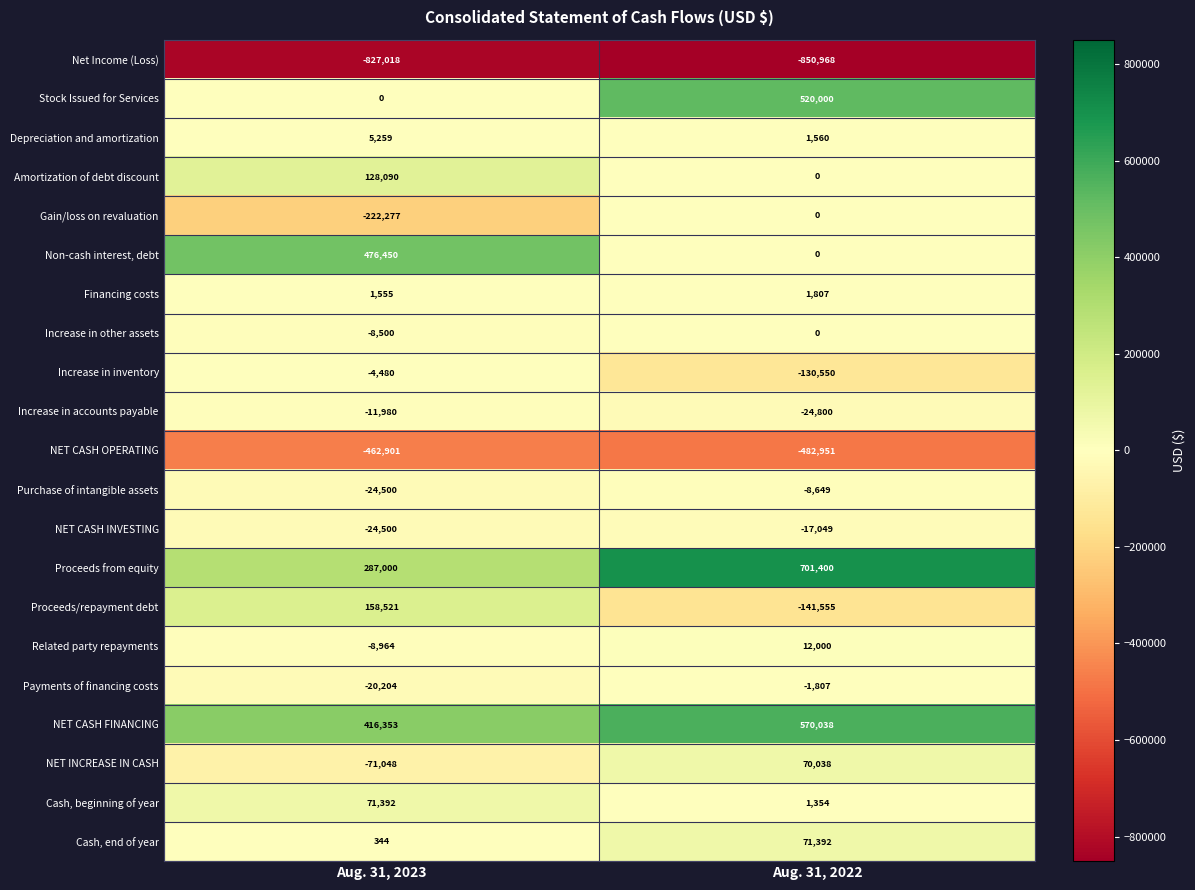

The Increase in inventory series shows -47942 at Aug. 31, 2022. True or false?

False